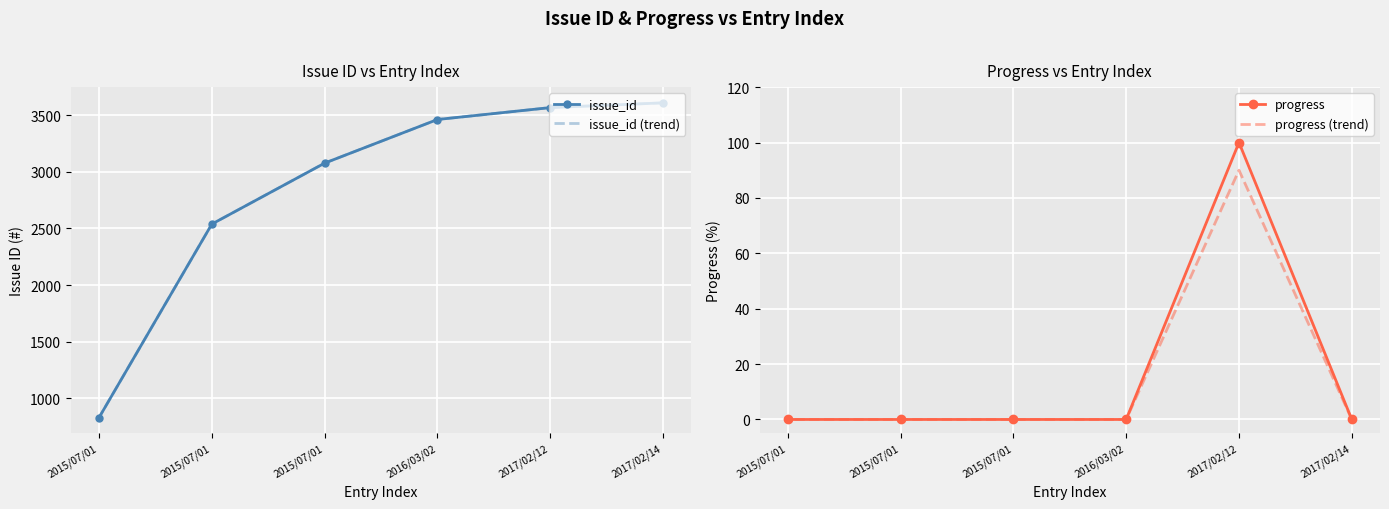

What is the label of the 4th point from the right?

2016/03/02